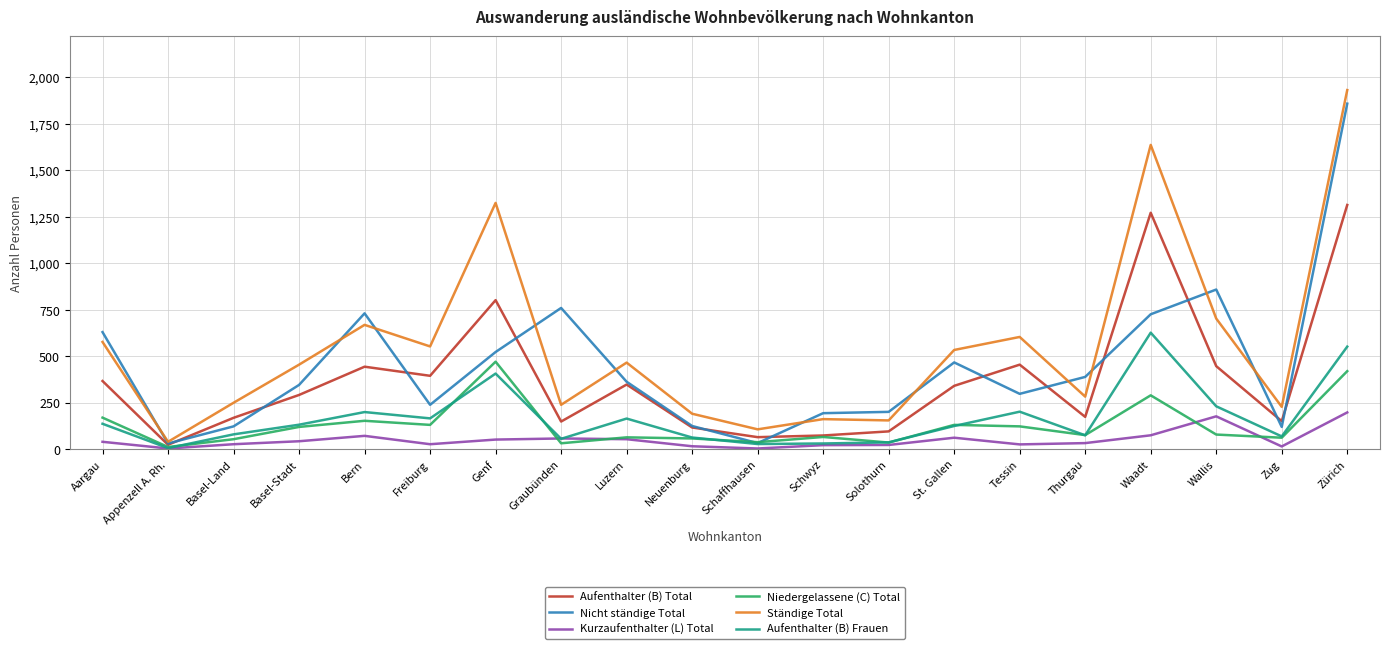

Is the value of Nicht ständige Total at Waadt greater than the value of Niedergelassene (C) Total at Tessin?

Yes